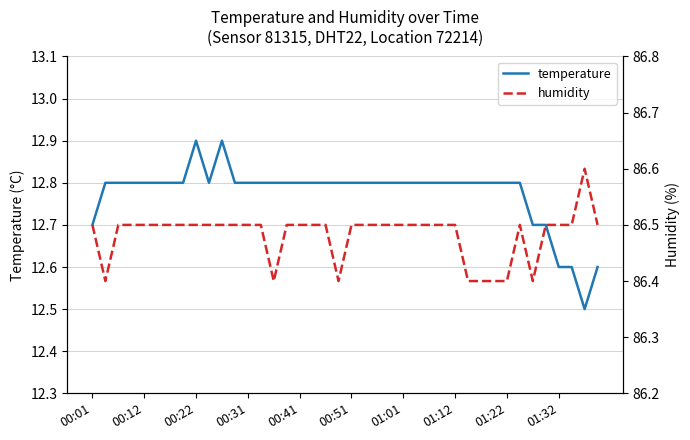

Where is the first local maximum for humidity?

33